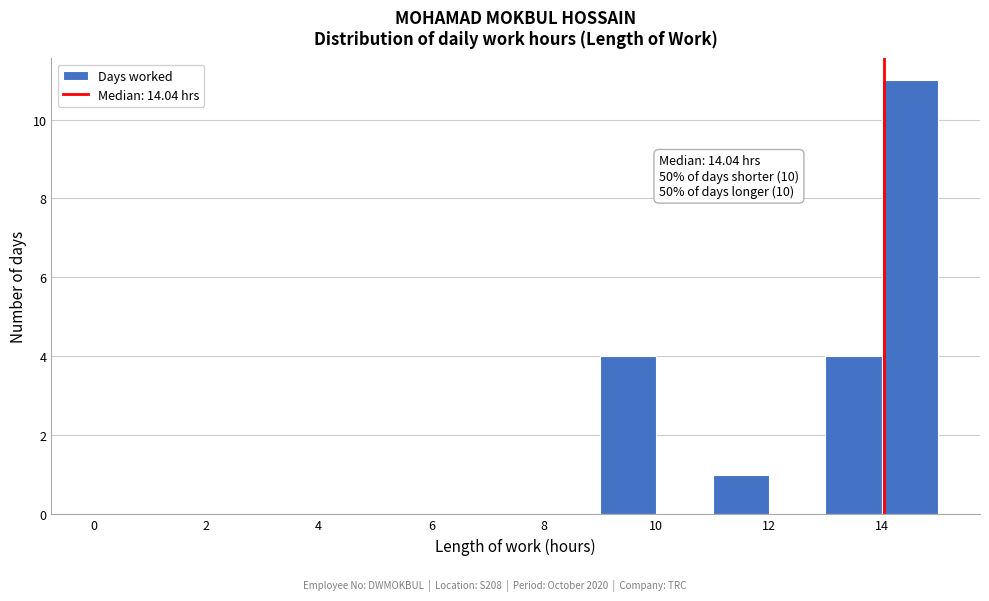

Which range on the x-axis has the tallest bar?

14 to 15